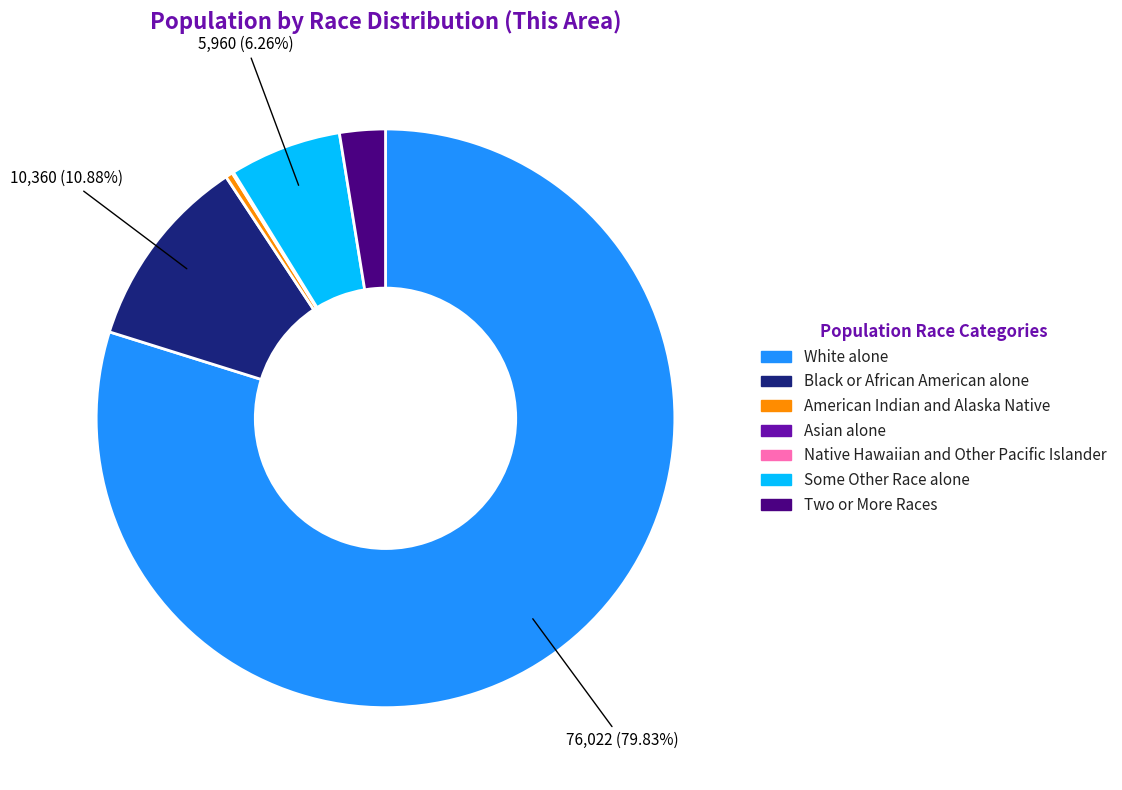

What is the largest slice in the pie chart?

White alone